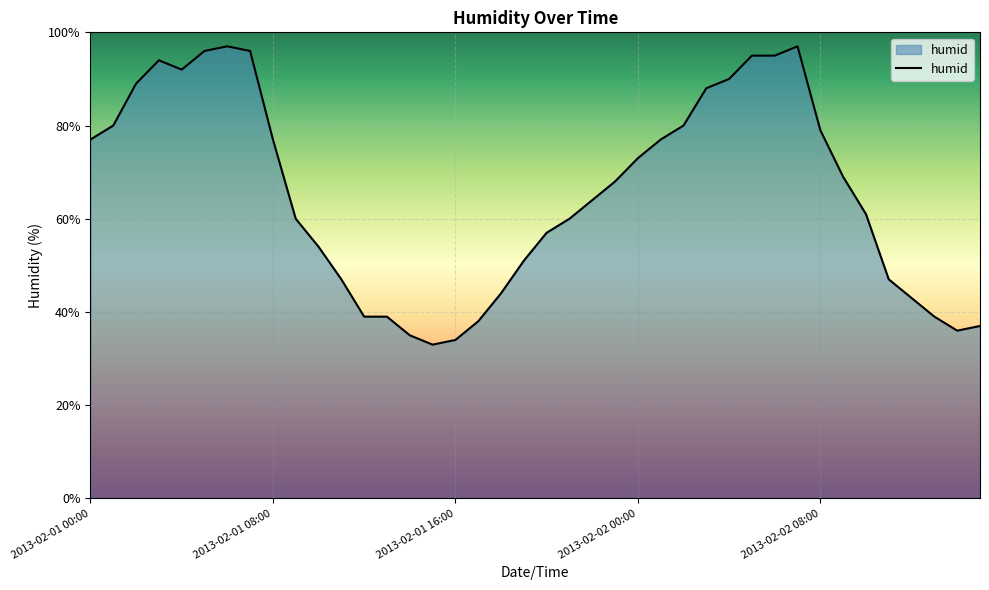

What is the maximum value shown in the chart?

97